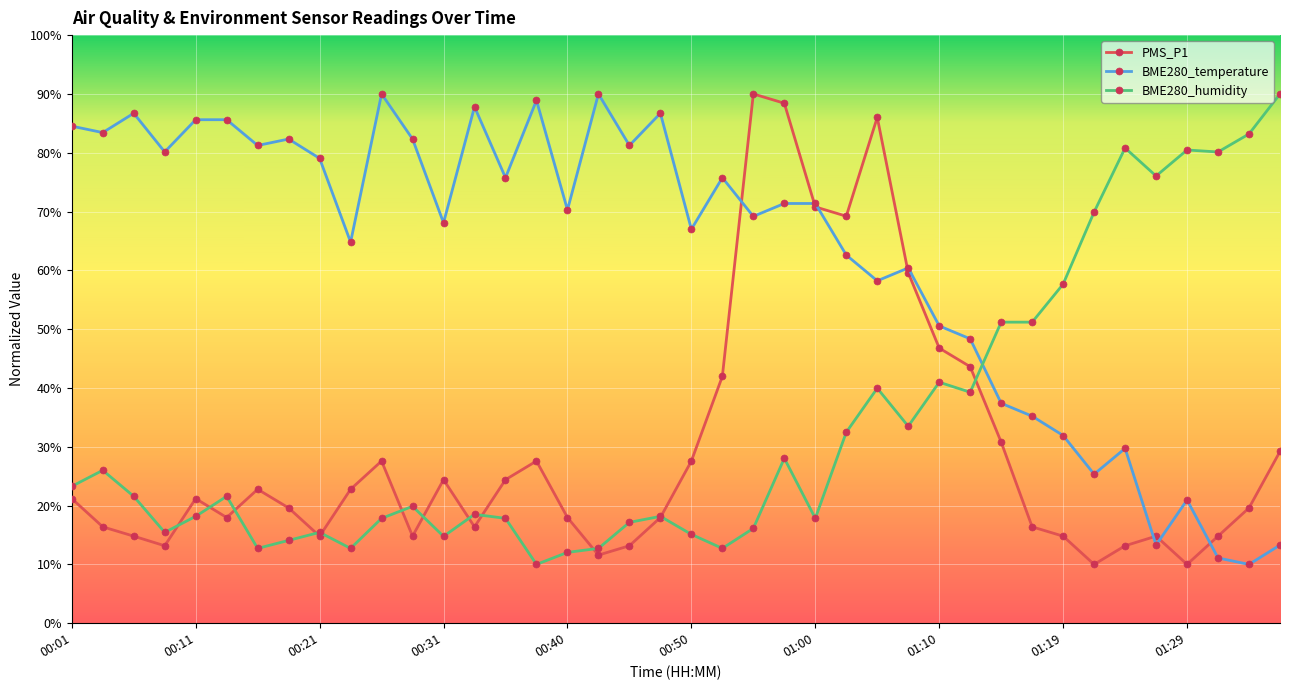

What is the smallest value displayed?

10.0